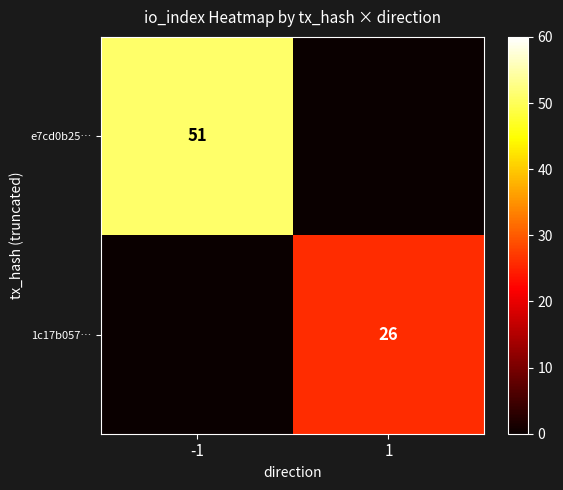

What is the spread (max minus min) of values at -1?

51